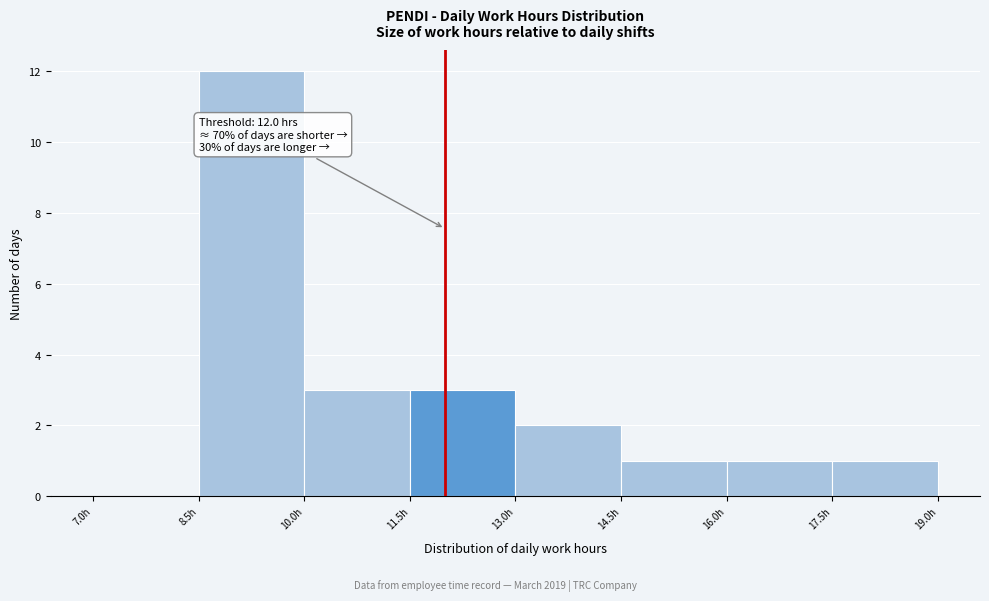

Which range on the x-axis has the tallest bar?

8.5 to 10.0